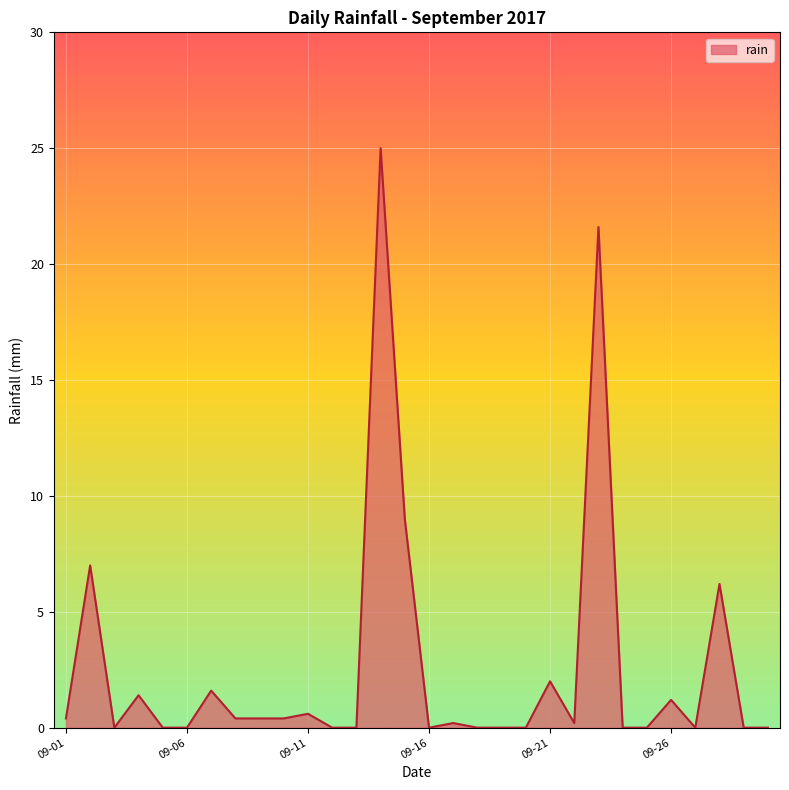

What is the difference between the maximum and minimum values?

25.0